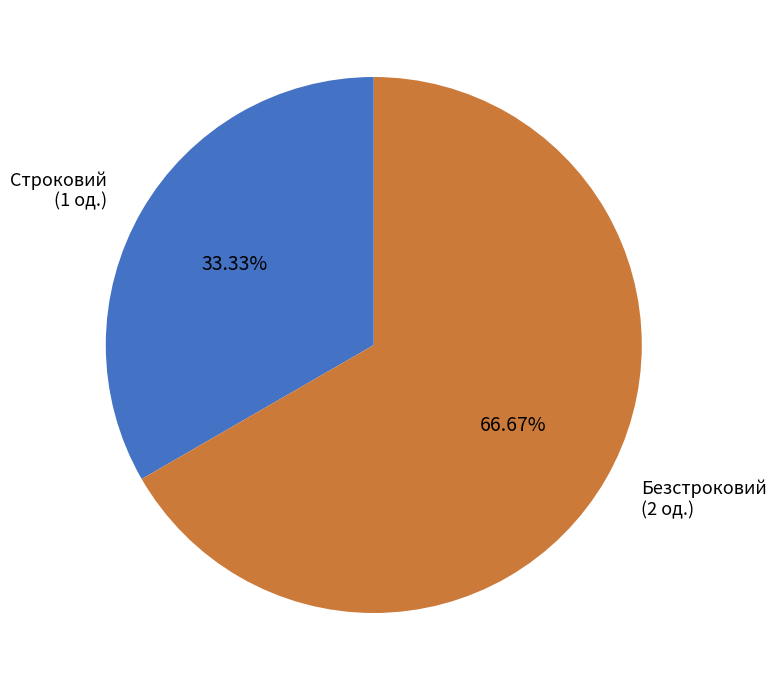

Which category has the smallest portion of the pie?

Строковий